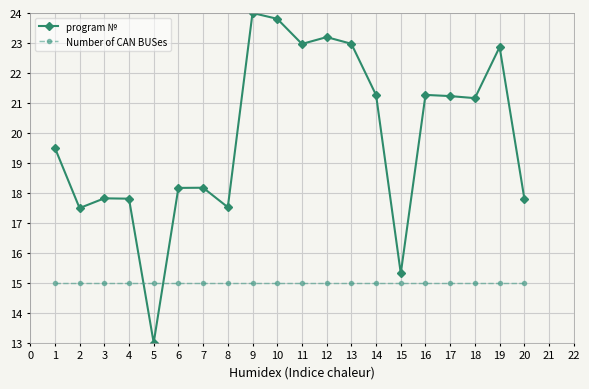

Between 2 and 11, which series saw the biggest shift?

program №